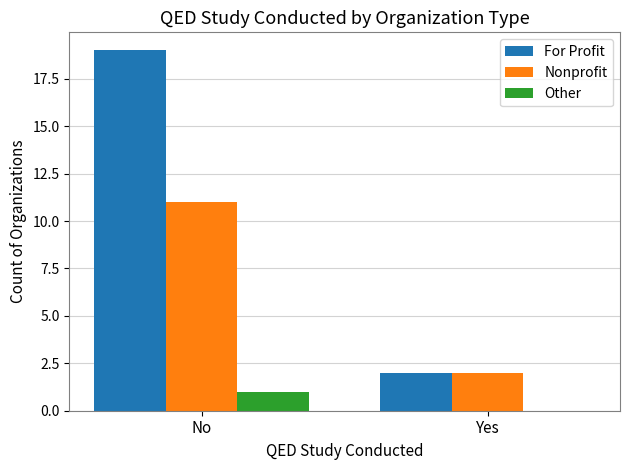

What is the maximum value for For Profit?

19